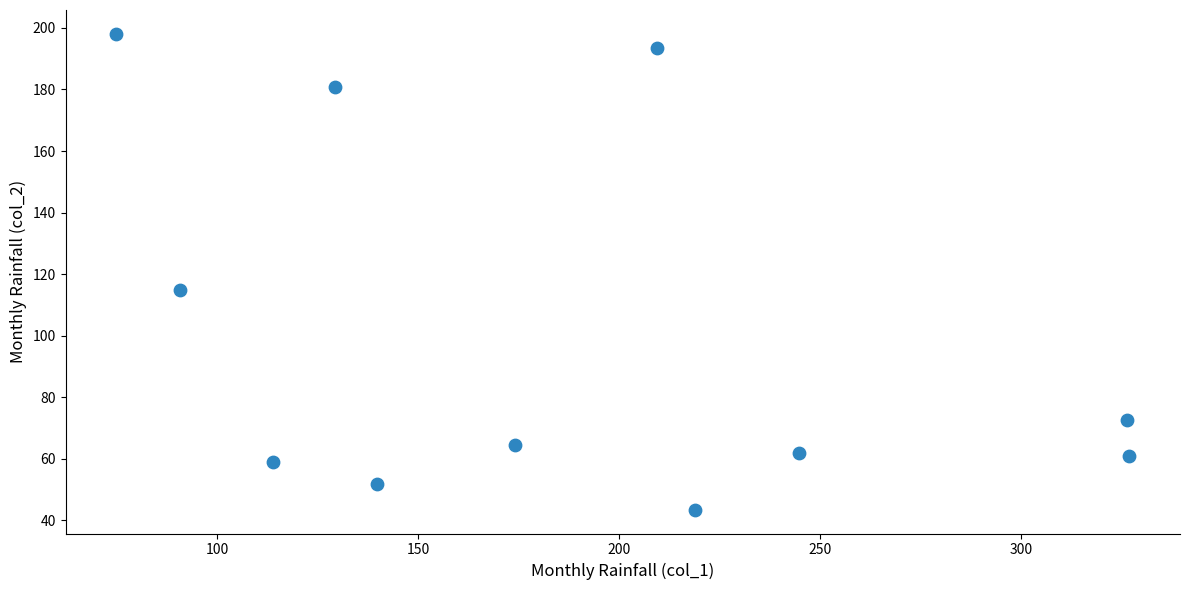

What Y value in the scatter plot is closest to 120?

114.8